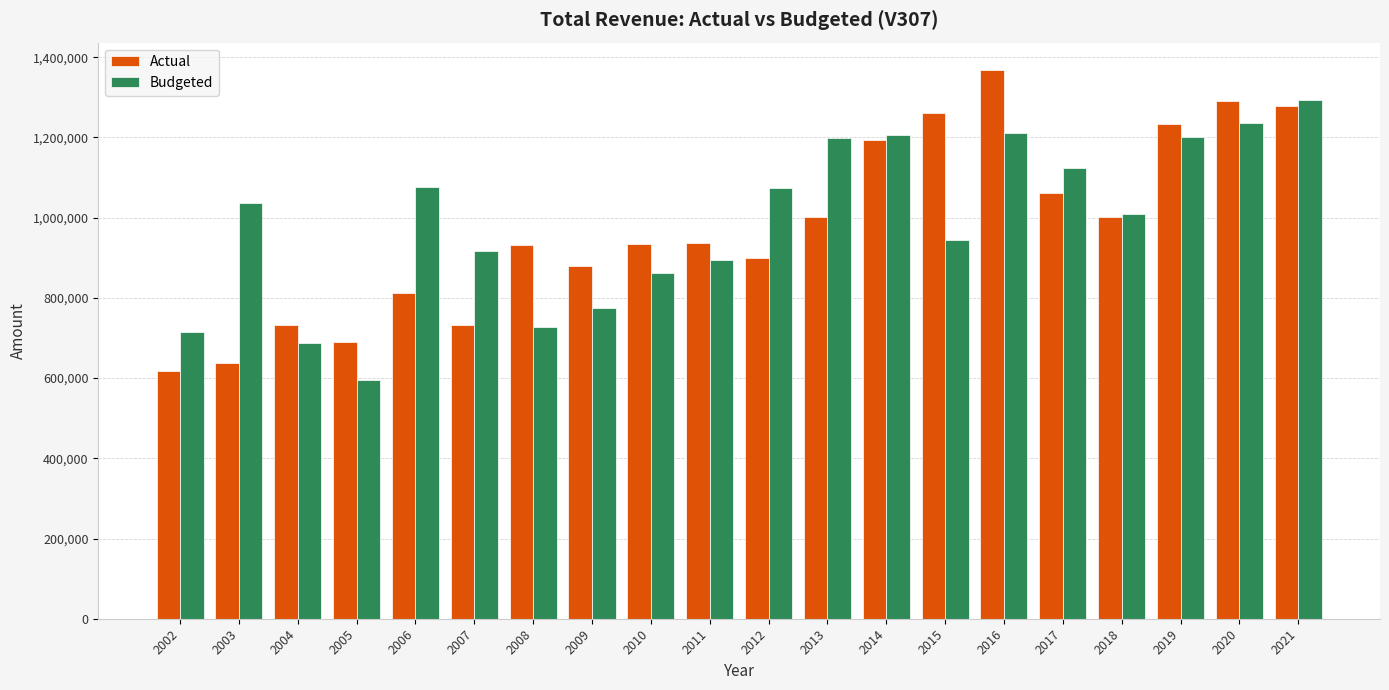

Between 2006 and 2019, which series saw the biggest shift?

Actual